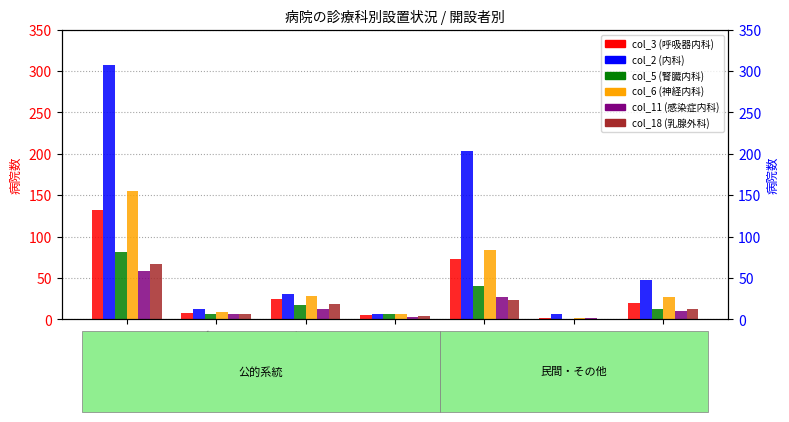

Which series has the largest total across all categories?

col_2 (内科)